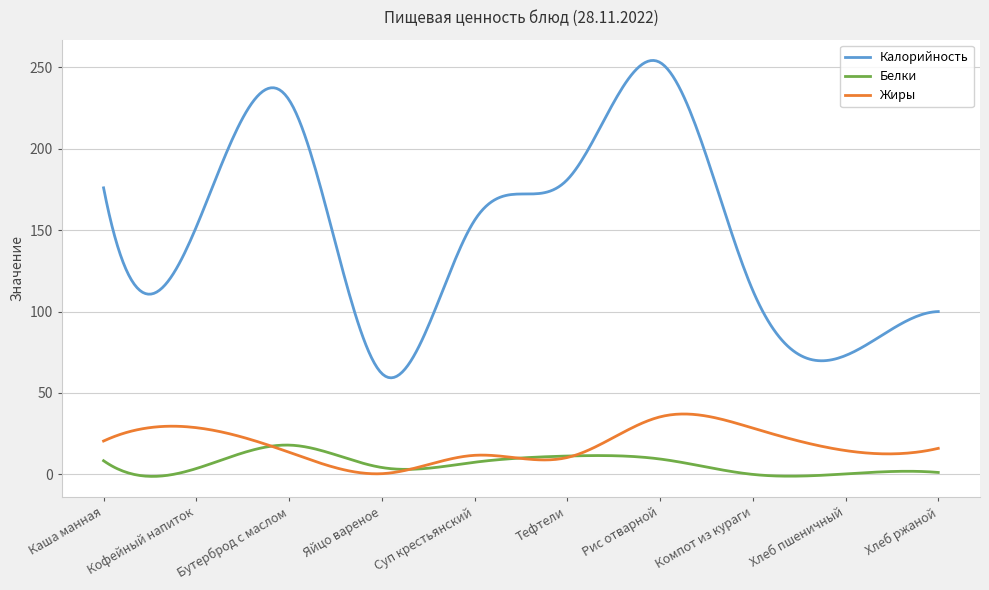

True or false: Жиры and Калорийность cross at least once.

False